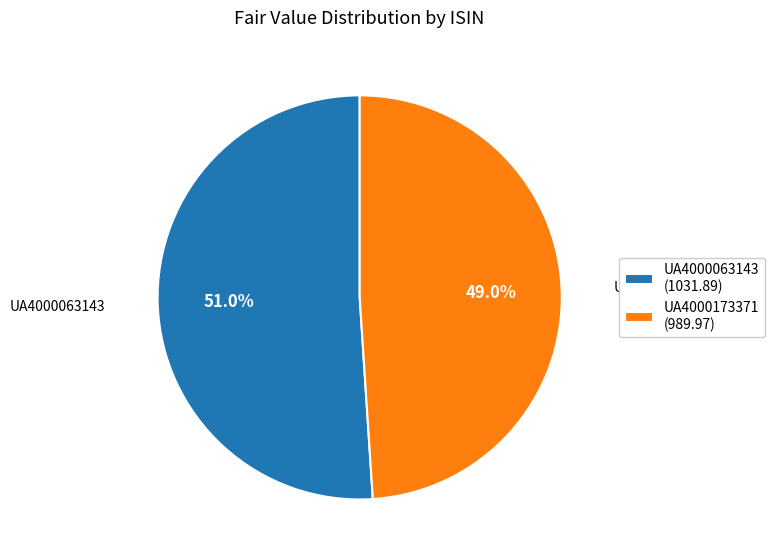

Between UA4000173371 and UA4000063143, which is larger?

UA4000063143